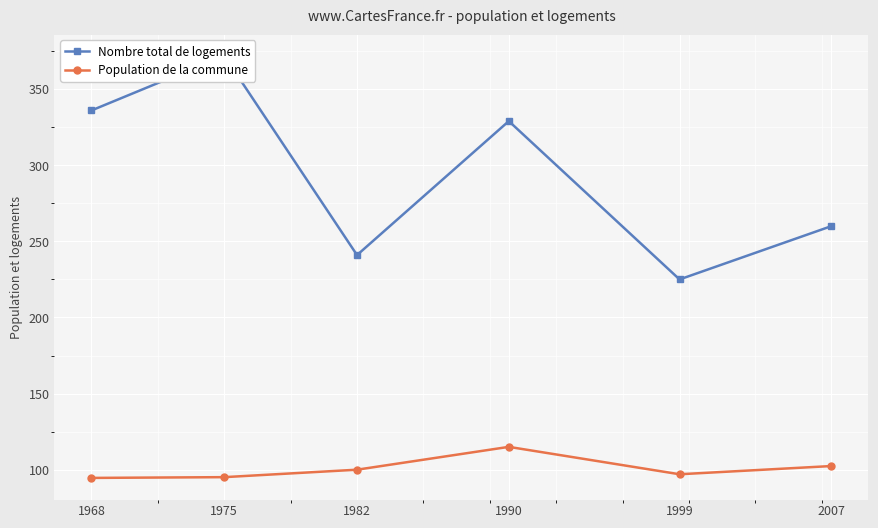

What is the difference between the Population de la commune values at 1999 and 1982?

3.0